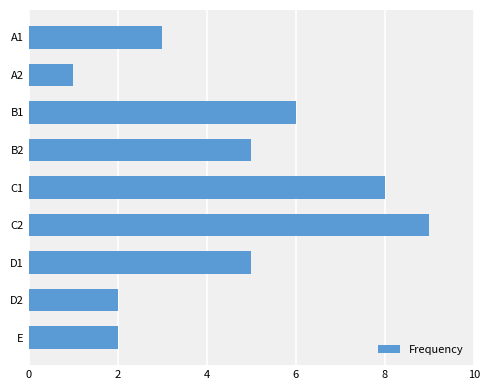

What is the ratio of the value at D2 to the value at E?

1.0